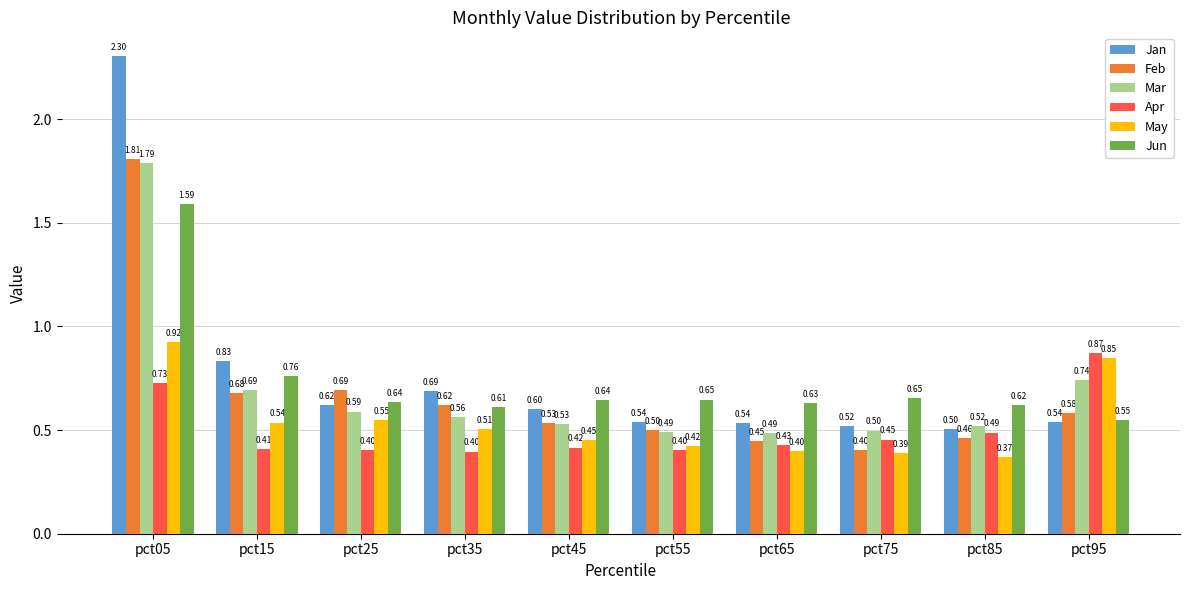

How many data points does each series have?

10